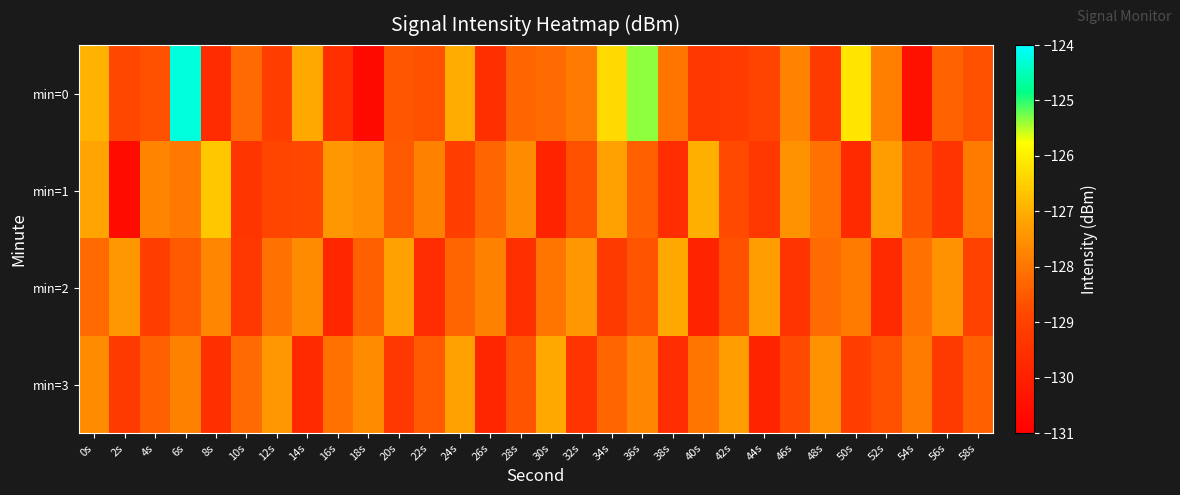

Rank the series by their maximum value, from highest to lowest.

min=0, min=1, min=2, min=3